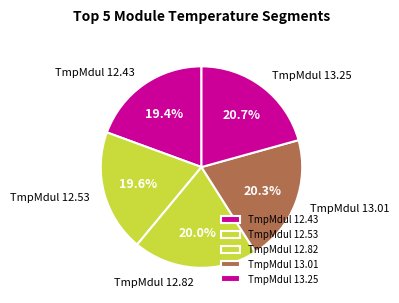

What is the ratio of the value at TmpMdul 12.82 to the value at TmpMdul 13.25?

1.0